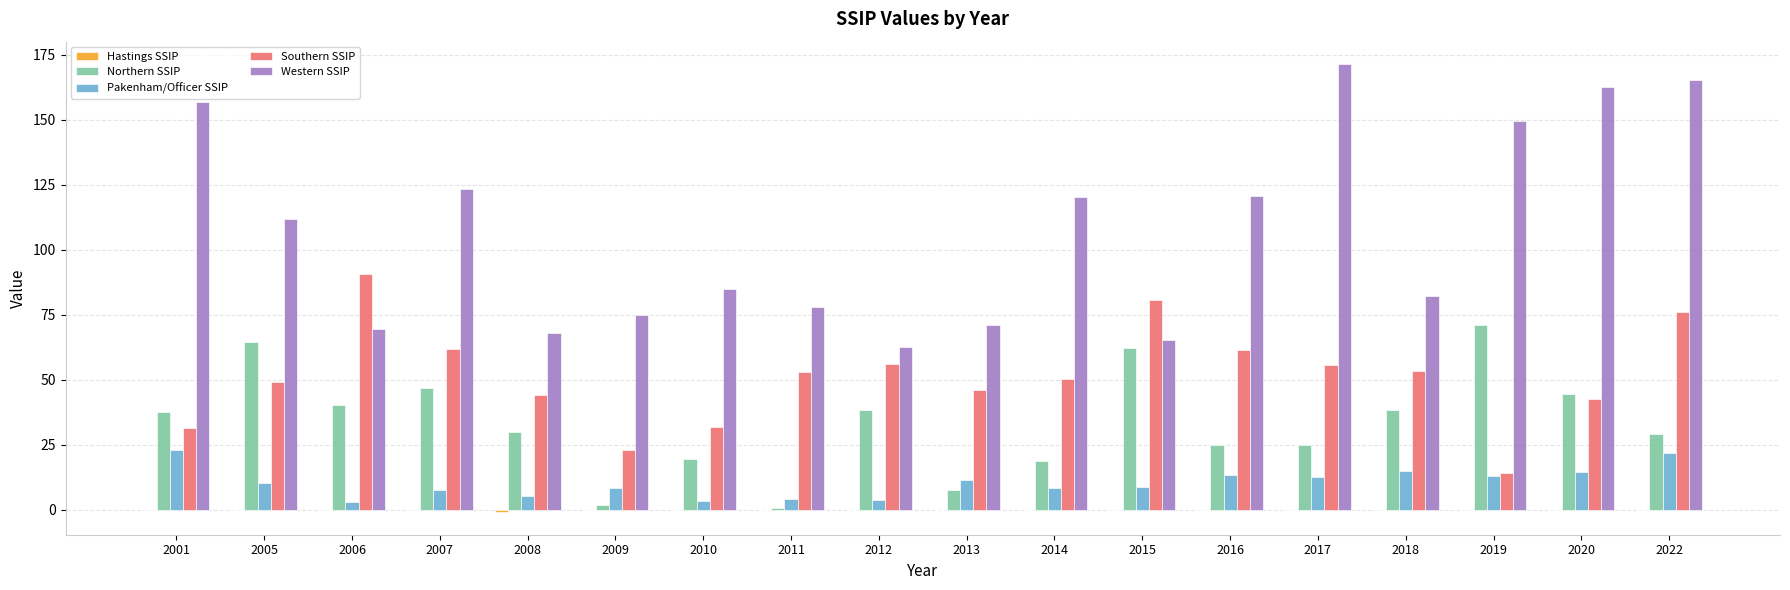

Which series changed the most between 2008 and 2009?

Northern SSIP